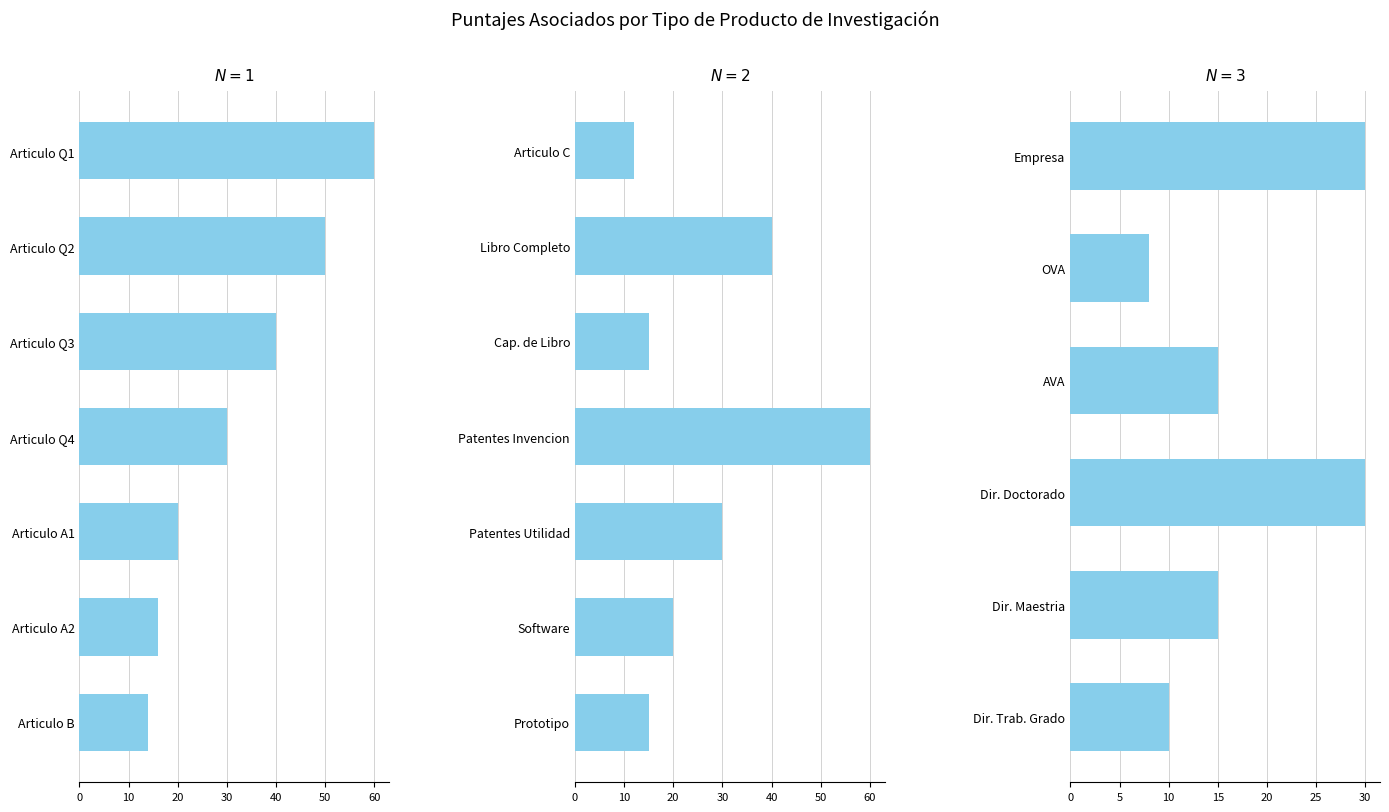

Where is the data nearest to the value 19?

AVA